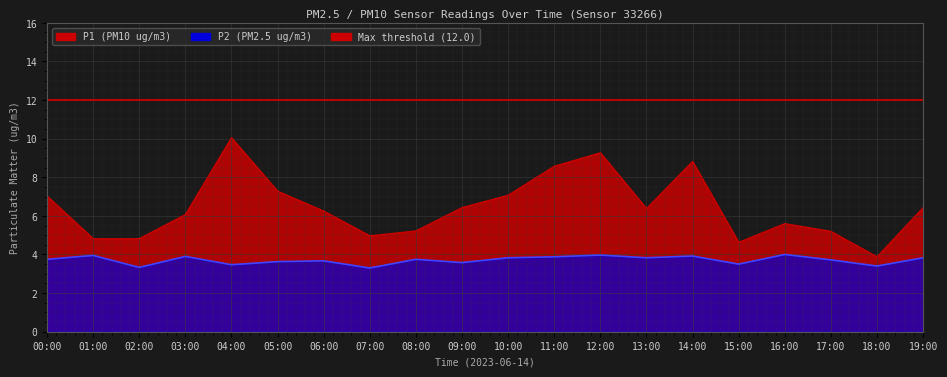

At which label does P1 reach its minimum?

18:00